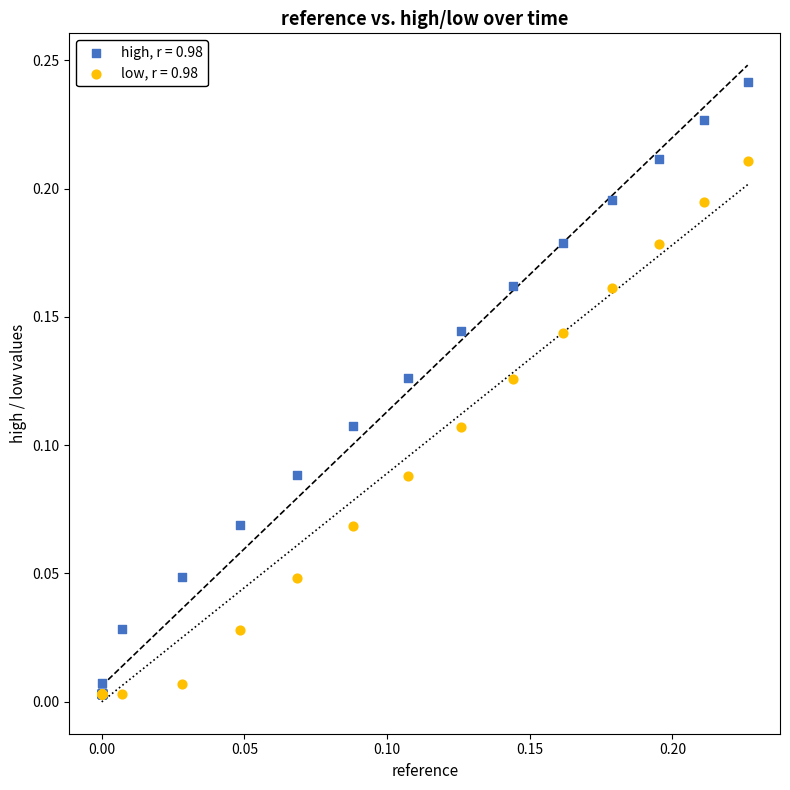

Which series has the largest Y range (max minus min)?

high, r = 0.98